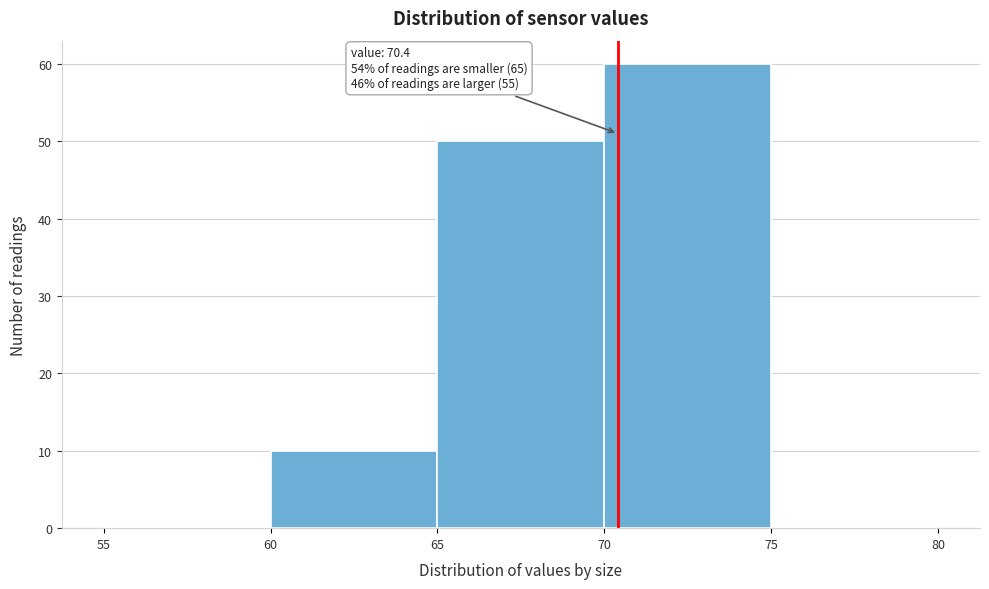

Over which range of the x-axis is the bar tallest?

70 to 75